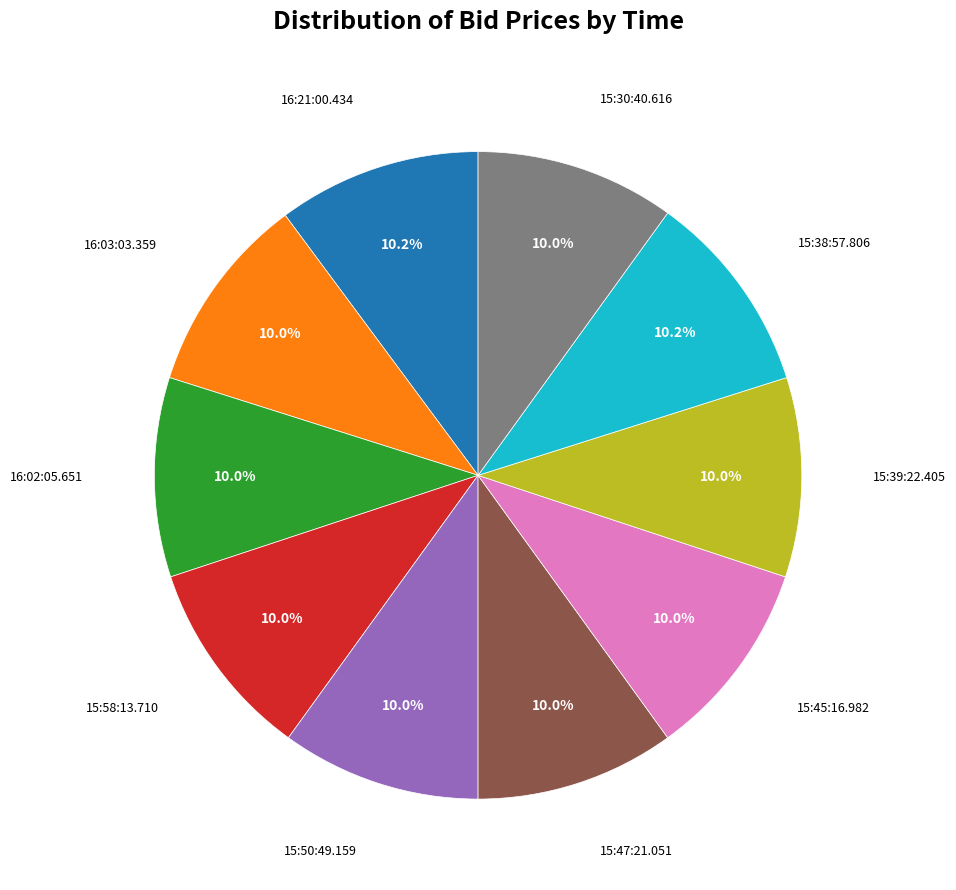

Is there any slice that represents more than half of the pie?

No